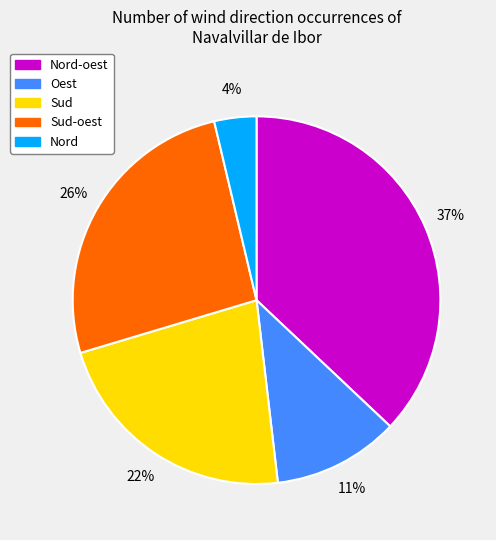

How many slices are in this pie chart?

5